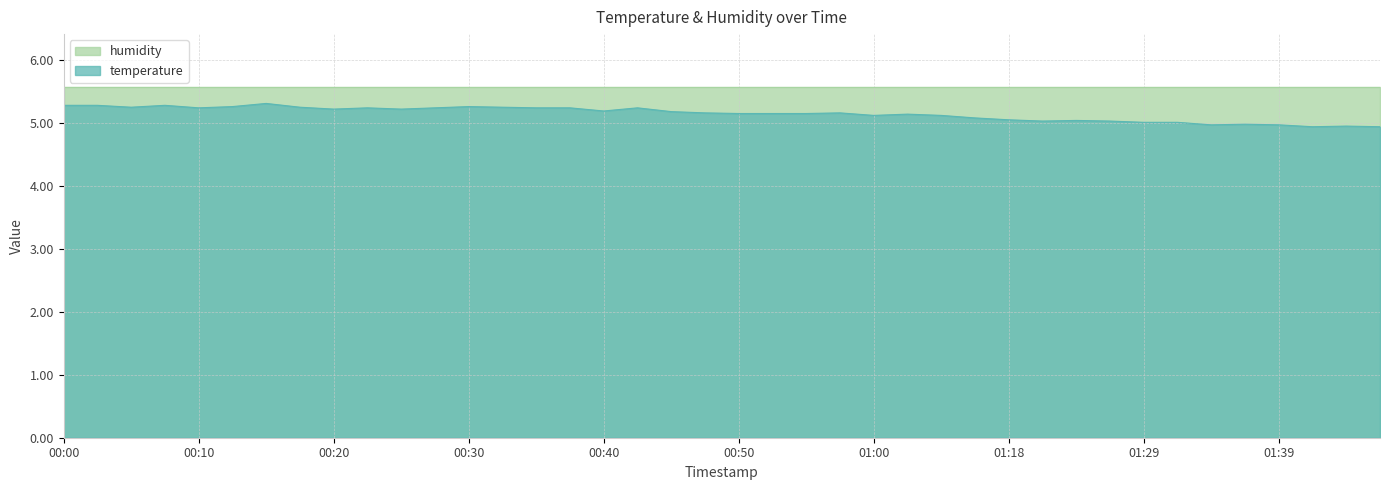

How many lines are shown in the chart?

2